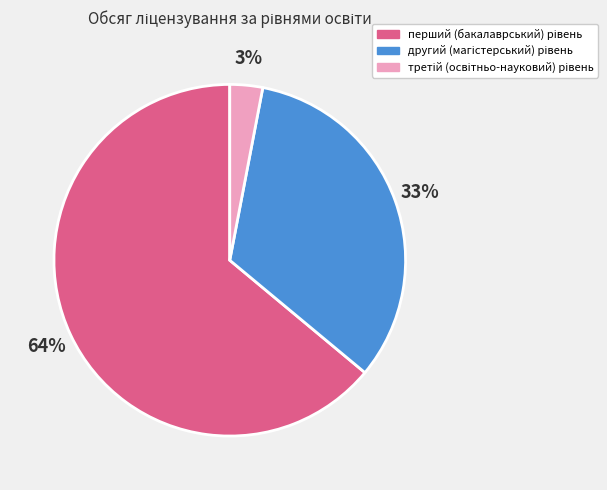

Does any single category account for the majority?

Yes